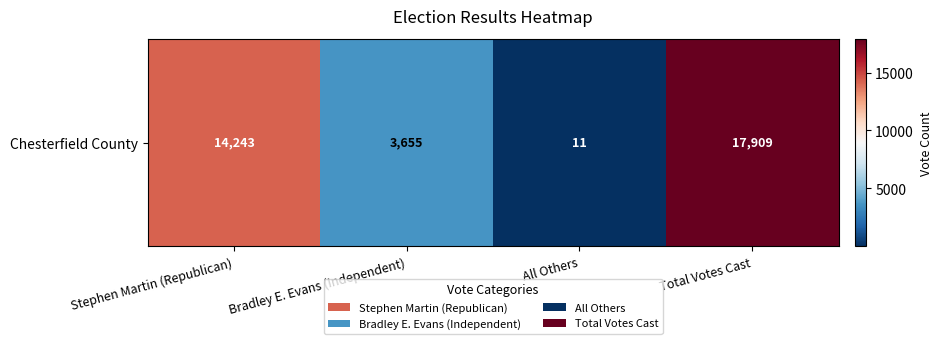

Reading left to right, transcribe all the data shown in this chart.

14243	3655	11	17909